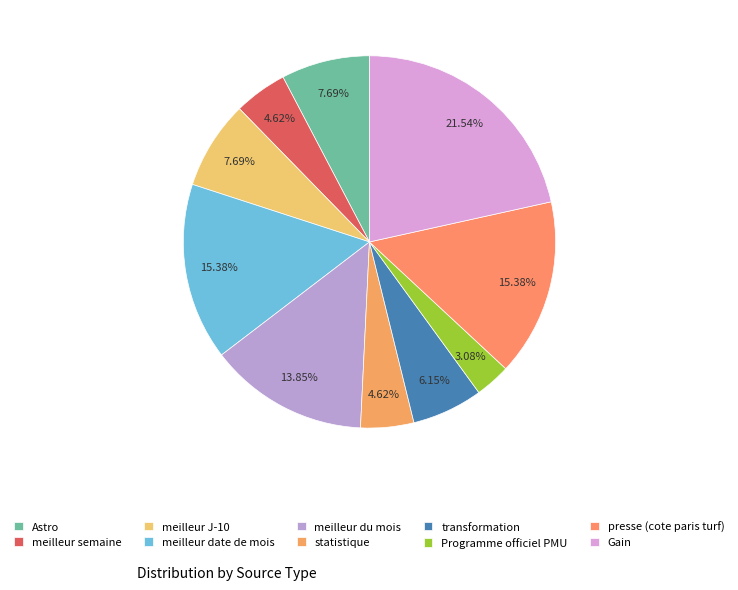

What is the ratio of the value at meilleur semaine to the value at Astro?

0.6